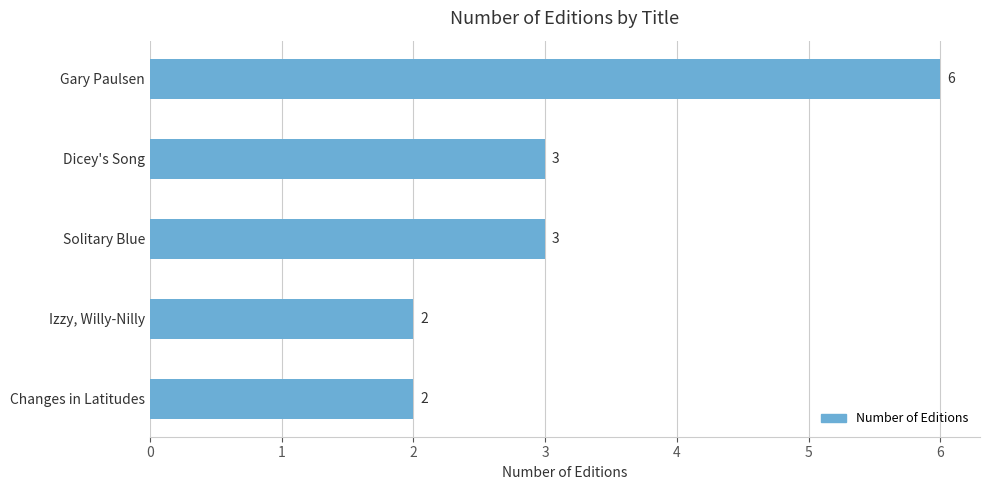

Between Changes in Latitudes and Dicey's Song, which is larger?

Dicey's Song